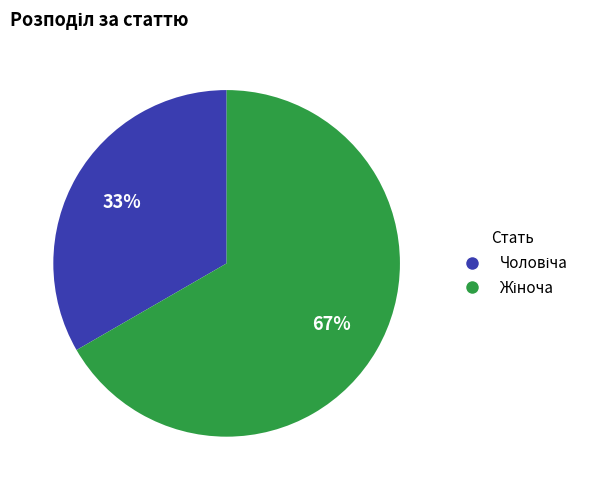

Does any single category account for the majority?

Yes